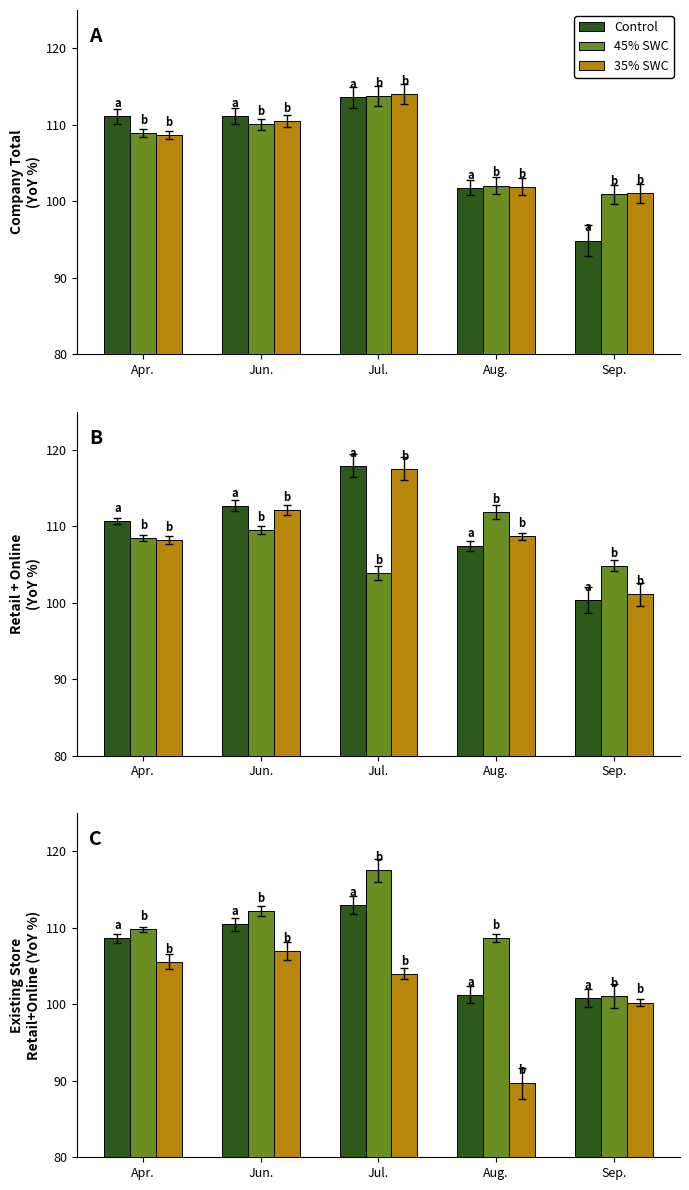

Which series changed the most between Jul. and Sep.?

45% SWC